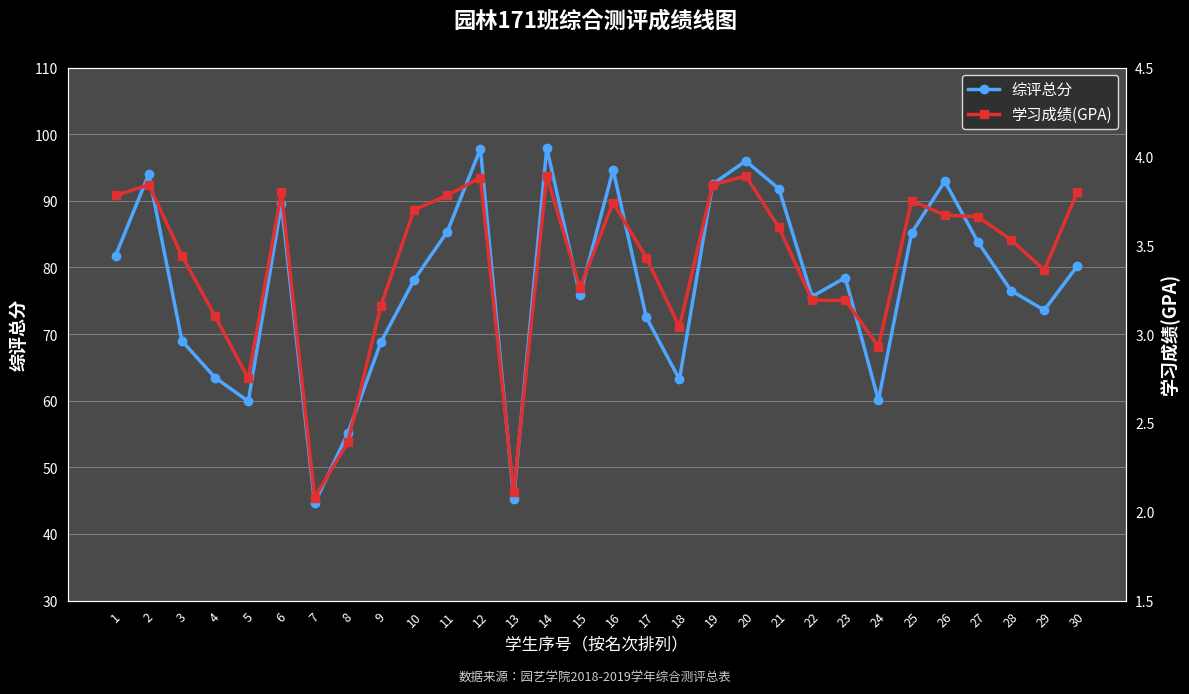

What is the total value across all series at 8?

57.5